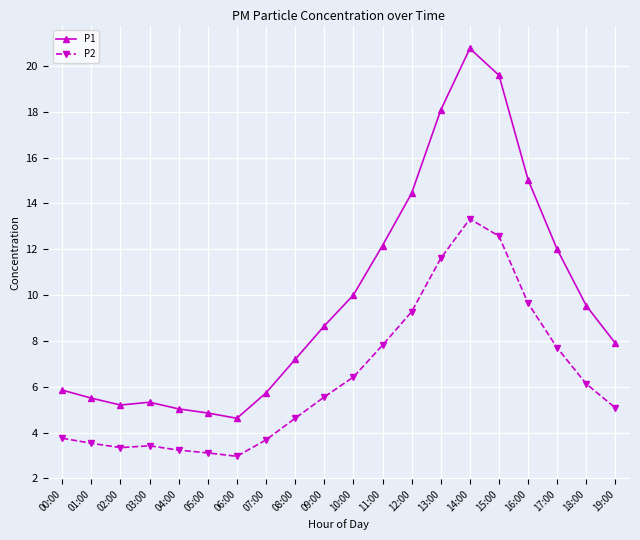

In P2, how many points are lower than both neighbors (excluding endpoints)?

2